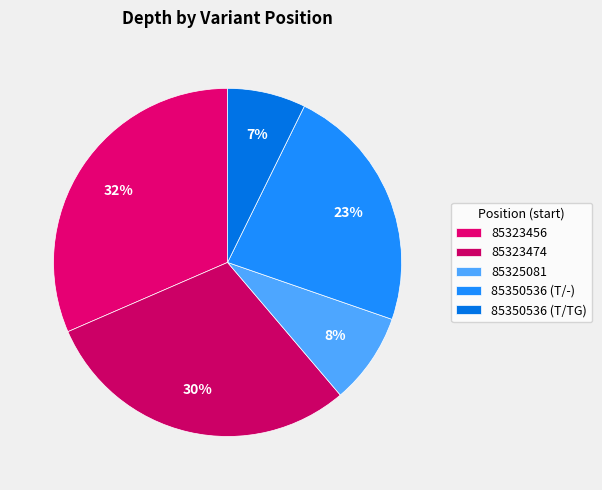

How many segments does this pie chart have?

5